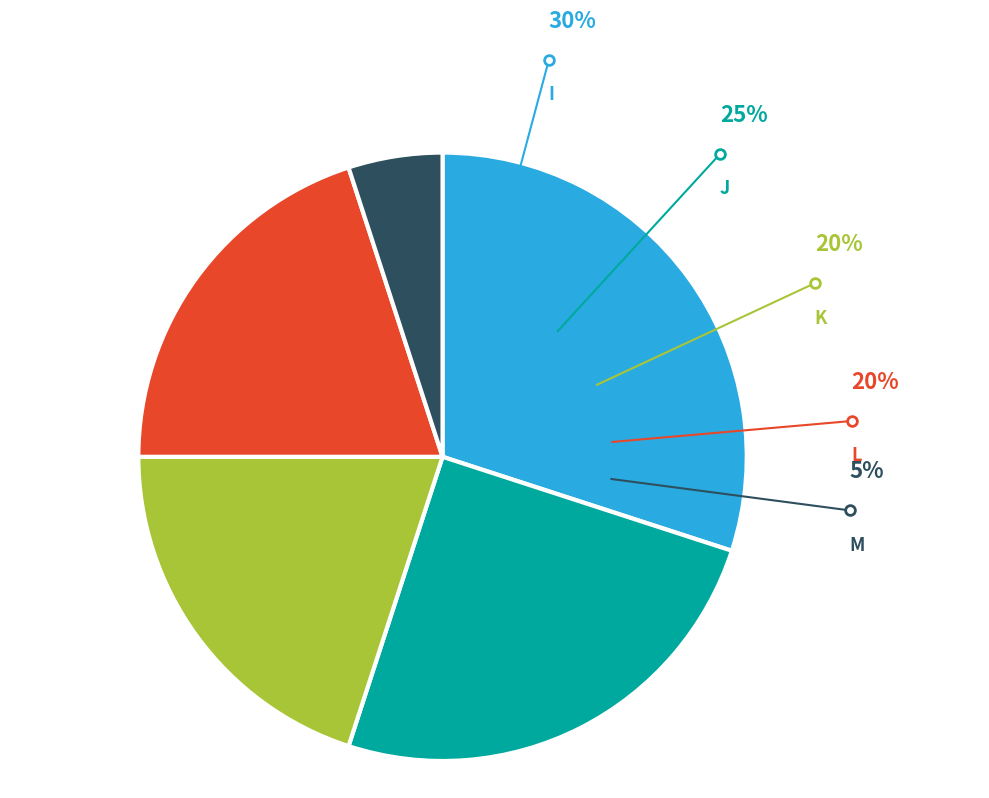

To the nearest percent, what is the difference between the J and I slice percentages?

5%